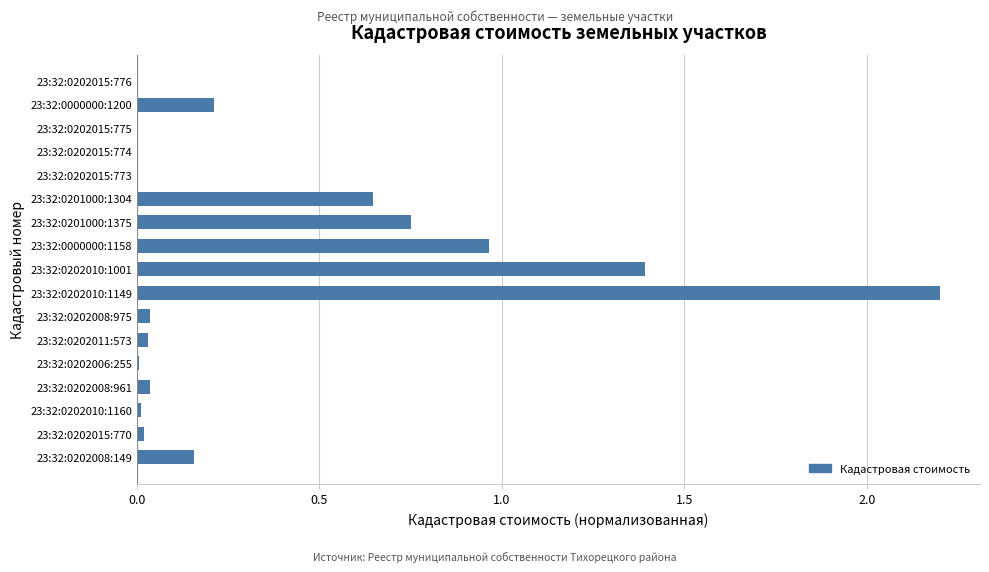

Is it true that the value at 23:32:0202010:1160 is 0.0?

True